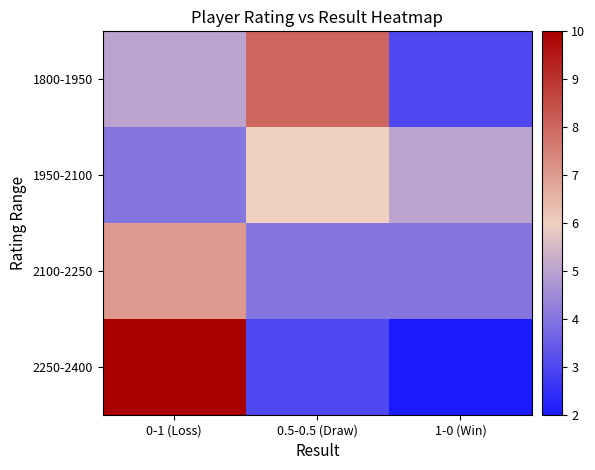

At which category does the chart reach its minimum across all series?

1-0 (Win)